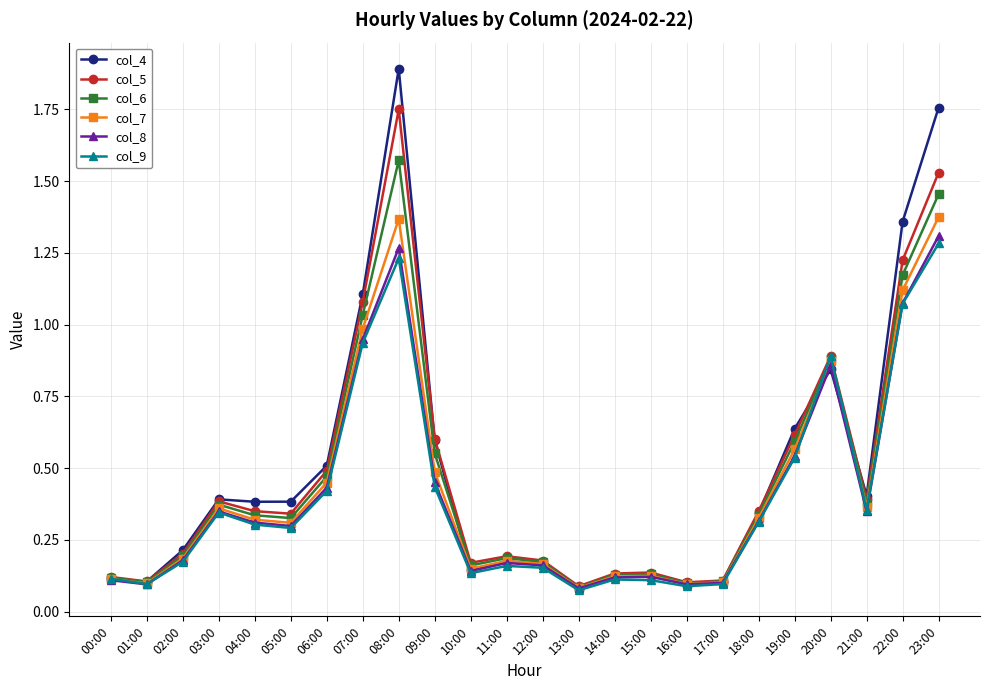

True or false: col_4 and col_9 intersect in this chart.

True